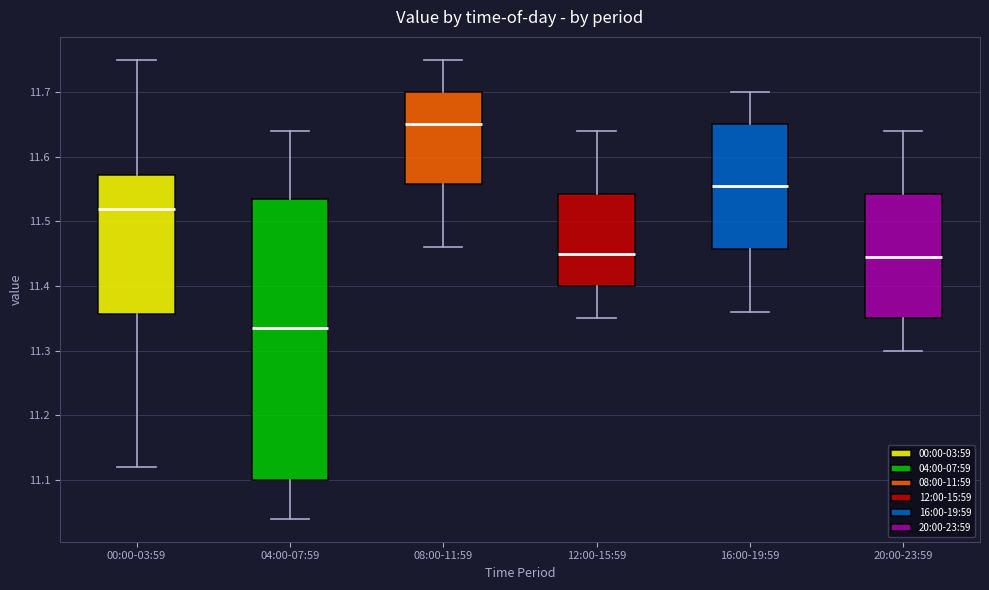

Comparing the boxes themselves (not the whiskers), which one is the tallest?

04:00-07:59